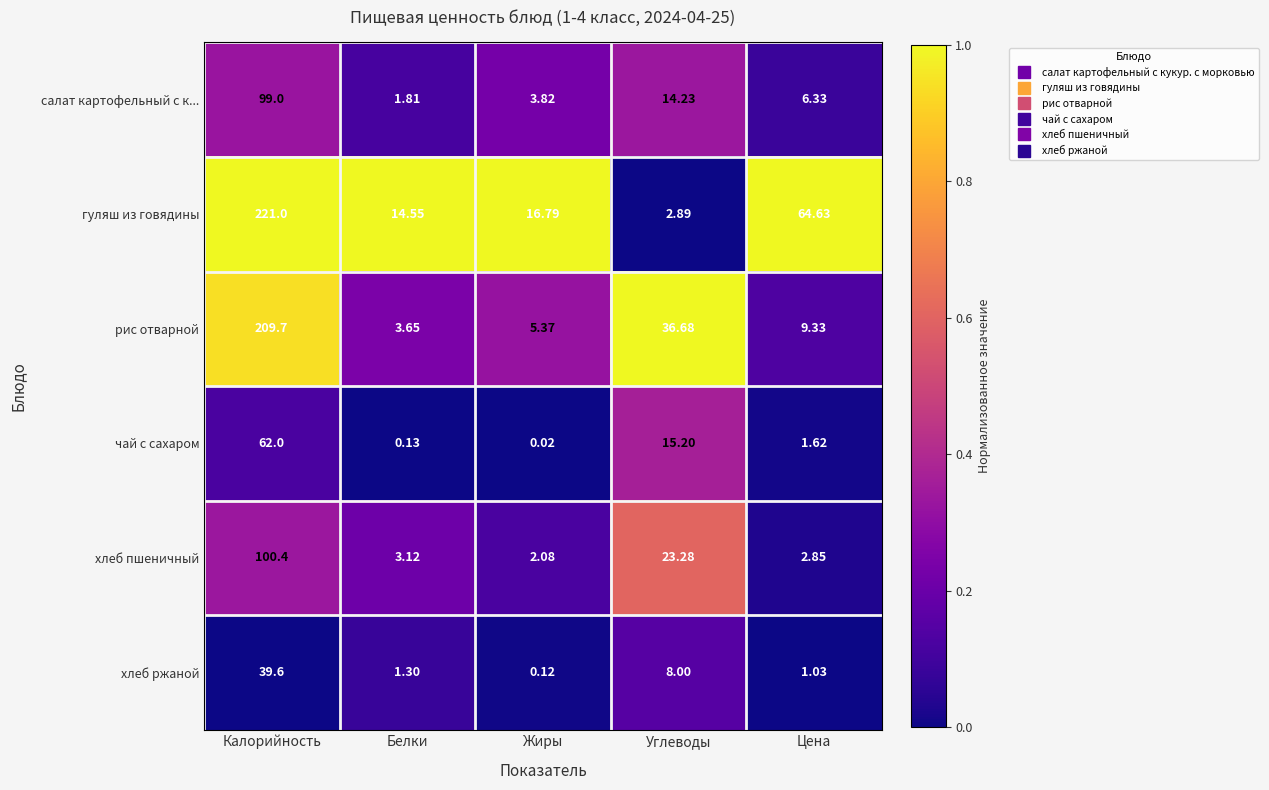

Where is хлеб пшеничный nearest to the value 51?

Углеводы